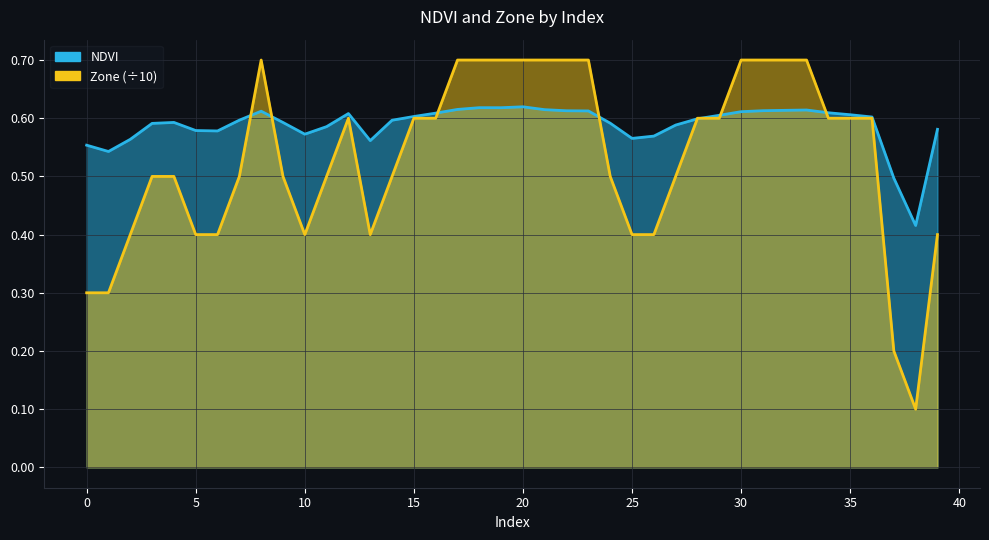

What is the difference between the maximum and second lowest values in the NDVI series?

0.1